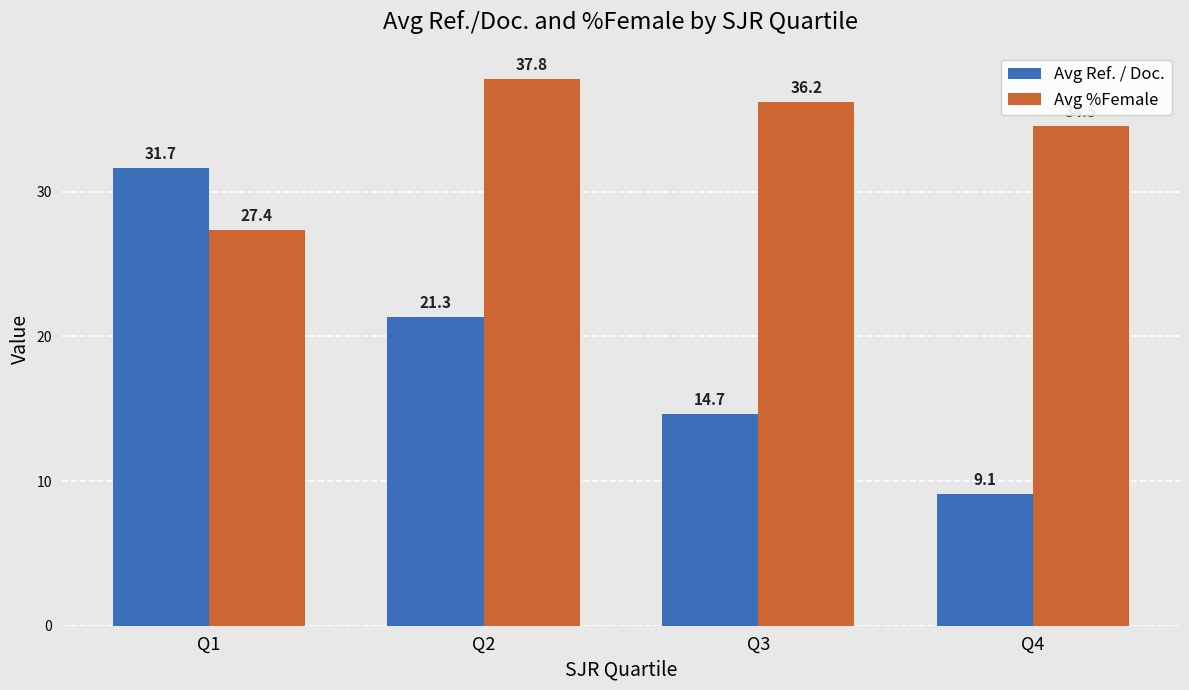

Is it true that Avg Ref. / Doc. equals 3.3 at Q3?

False